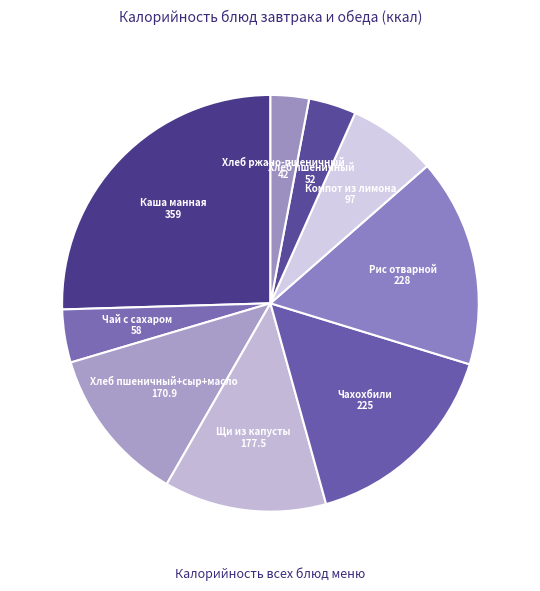

Is the sum of Рис отварной and Чай с сахаром greater than half?

No